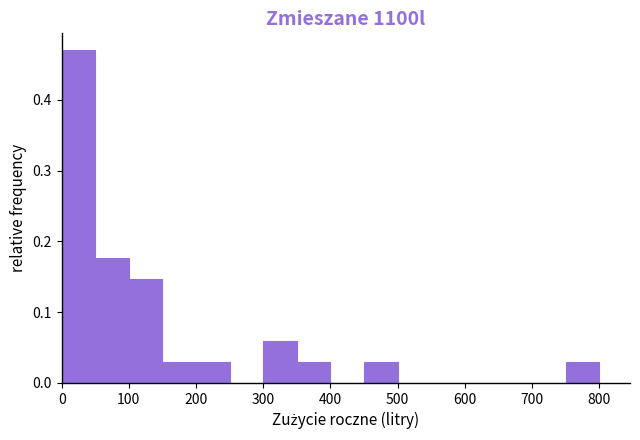

Over which range of the x-axis is the bar tallest?

0 to 50